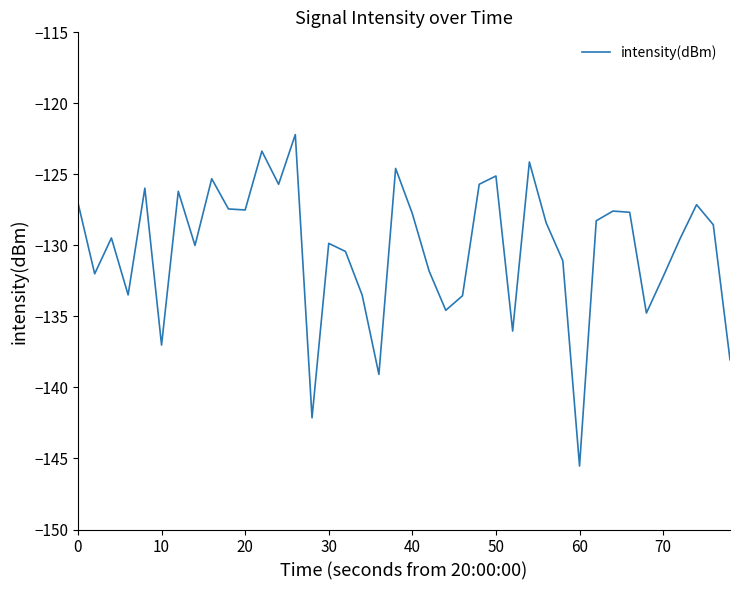

What is the greatest value displayed?

-122.2